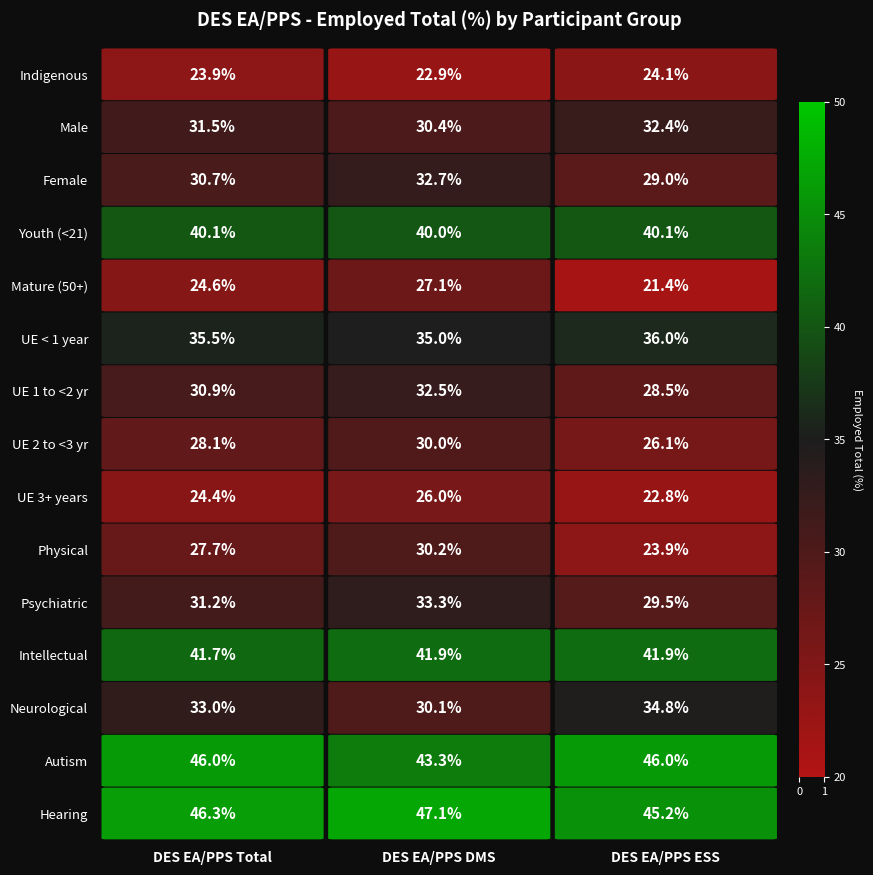

Is it true that Autism equals 46.0 at 2?

True